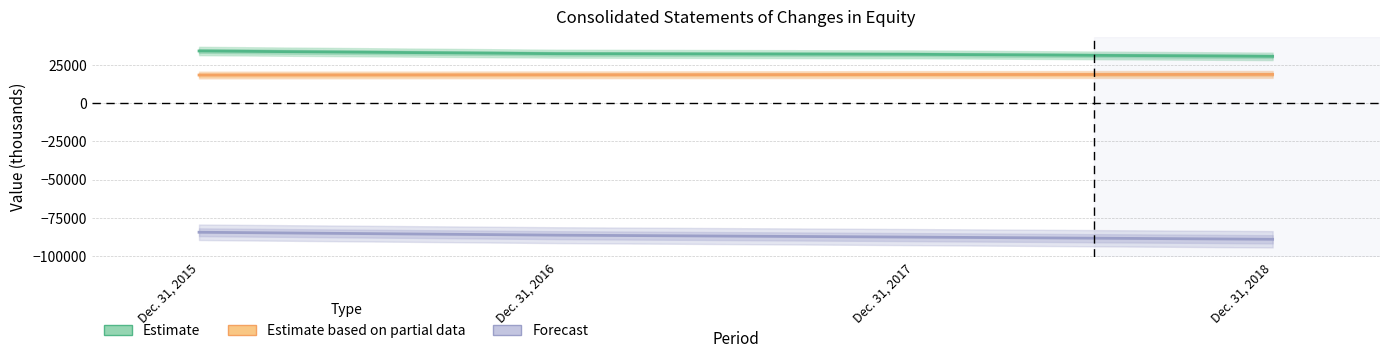

What is the total value across all series at Dec. 31, 2017?

-36811